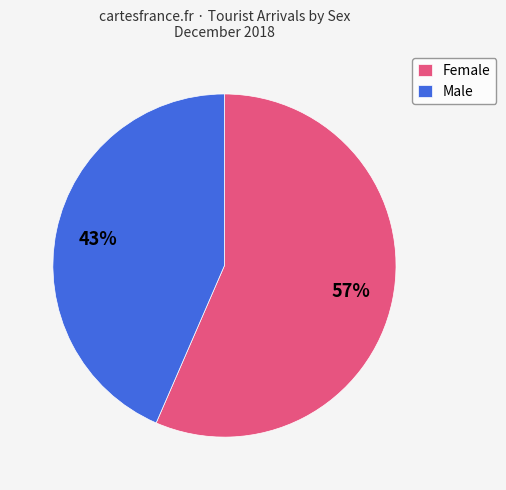

To the nearest percent, what percentage of the pie is Female?

57%